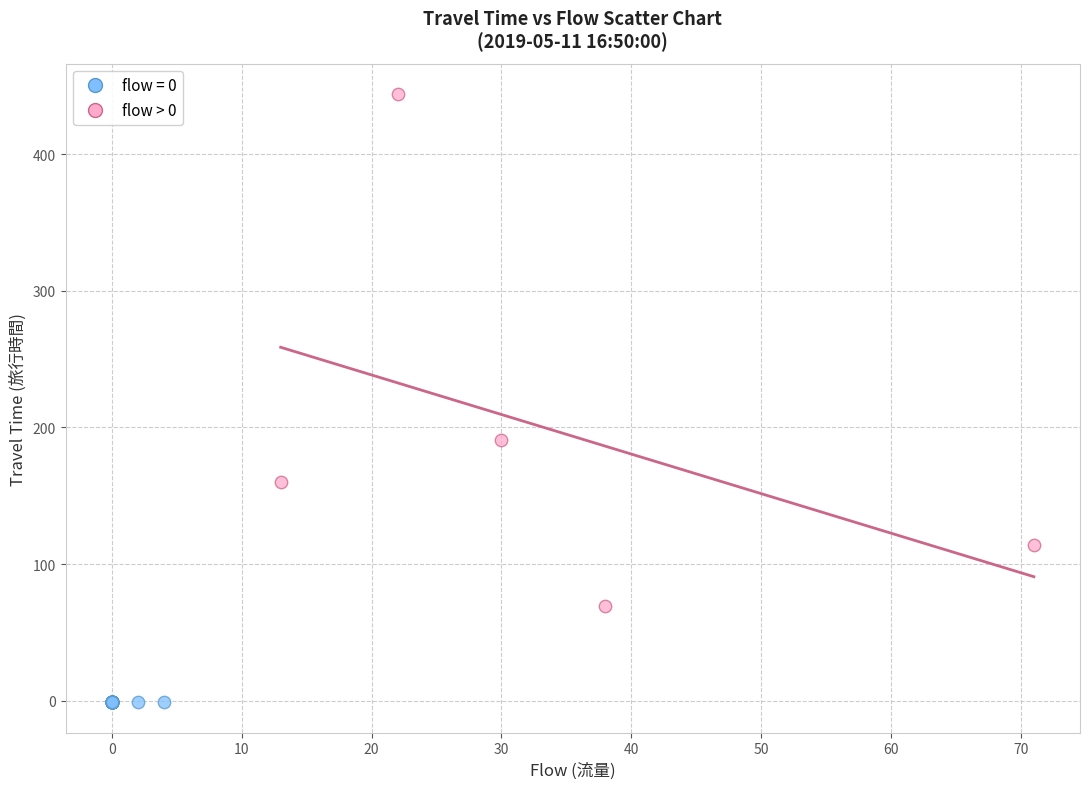

Which series contains the highest Y value?

flow > 0